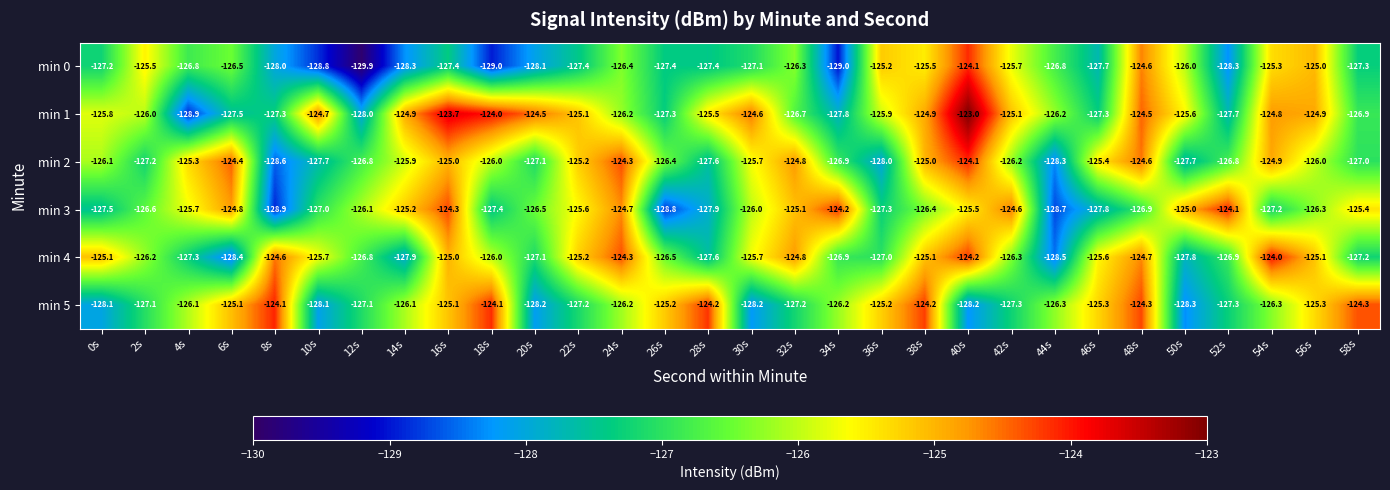

What is the difference between the highest and lowest values at 4s?

3.6